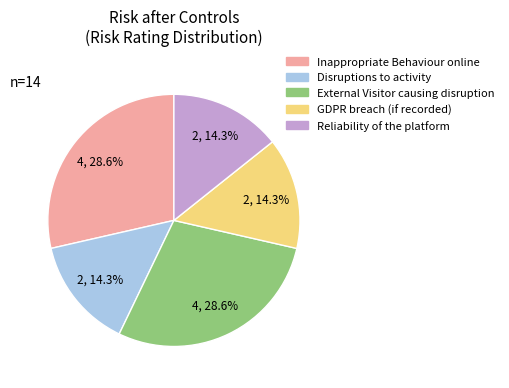

To the nearest percent, what percentage of the pie is GDPR breach (if recorded)?

14%